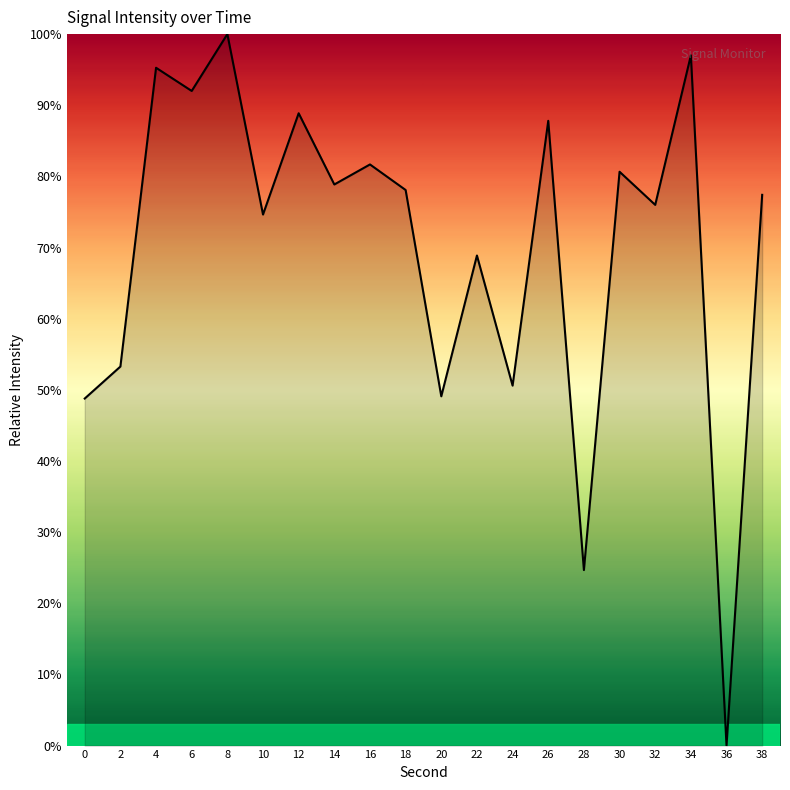

What is the sum of the values at 2 and 38?

130.7